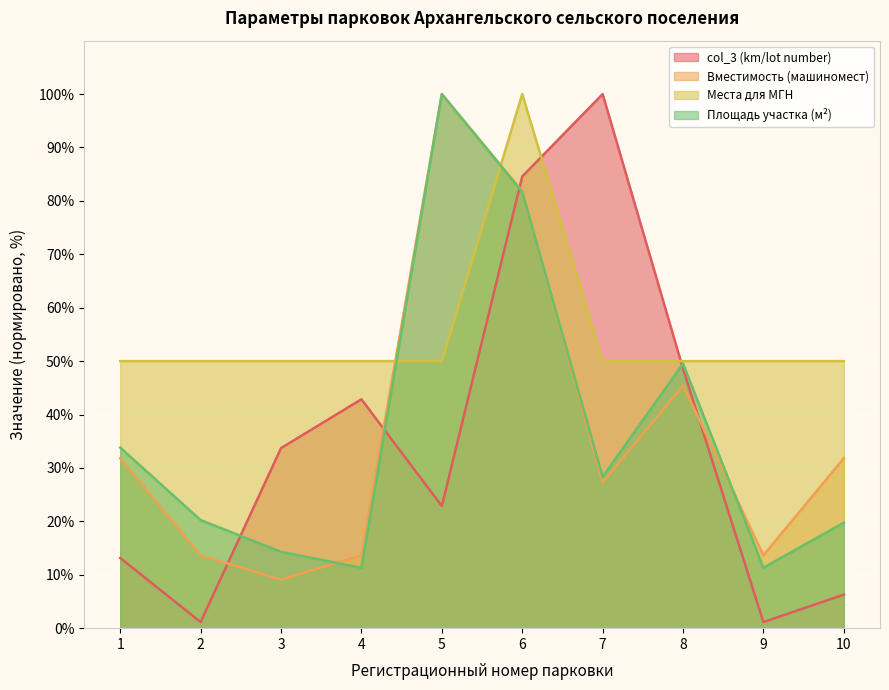

How many data points in col_3 (km/lot number) are less than 33?

5